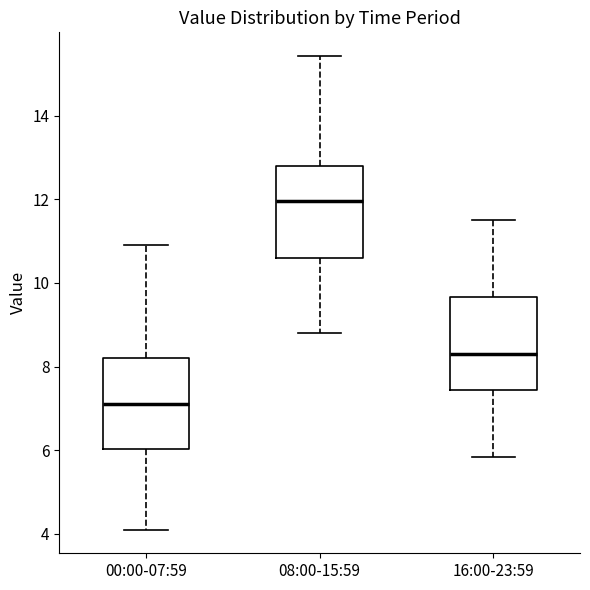

Where does the lower whisker of the box for 08:00-15:59 end on the y-axis? The values are not printed on the chart, so give them approximately, as read against the axis.

8.8